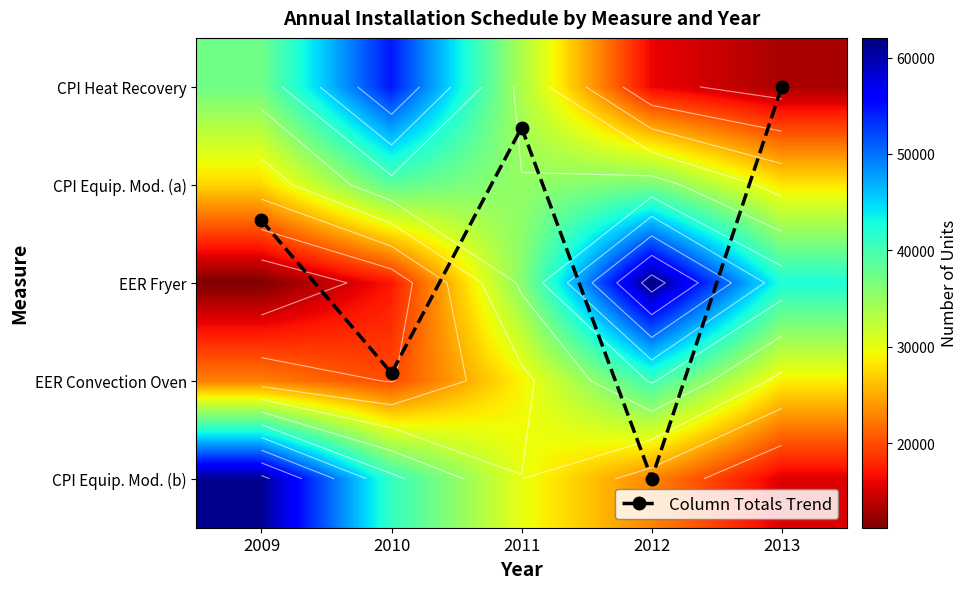

True or false: Column Totals Trend has a value of 1.9 at 2012.

False